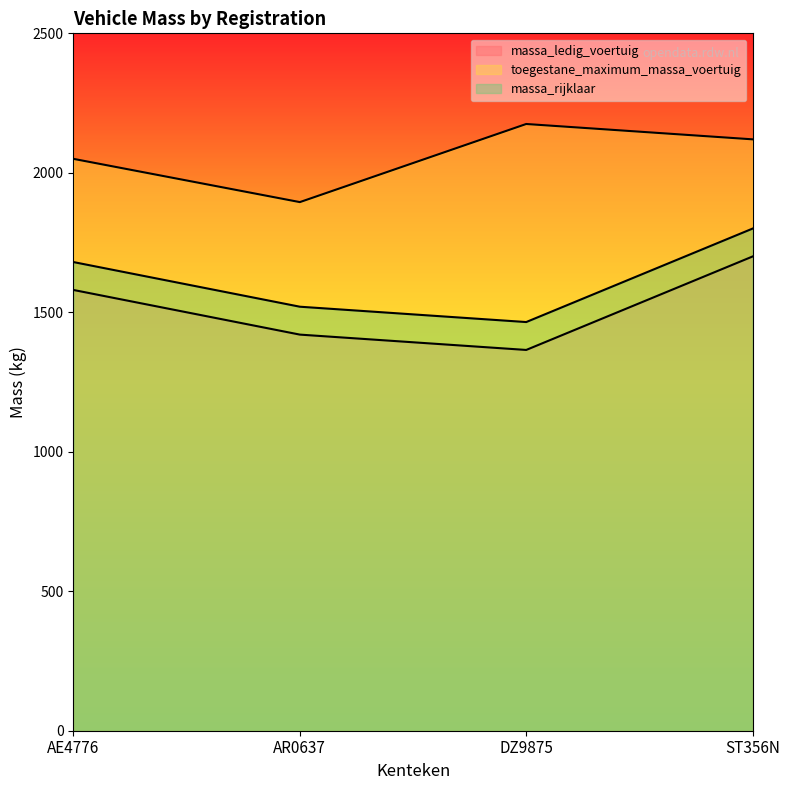

Rank the series at AE4776 from highest to lowest value.

toegestane_maximum_massa_voertuig, massa_rijklaar, massa_ledig_voertuig